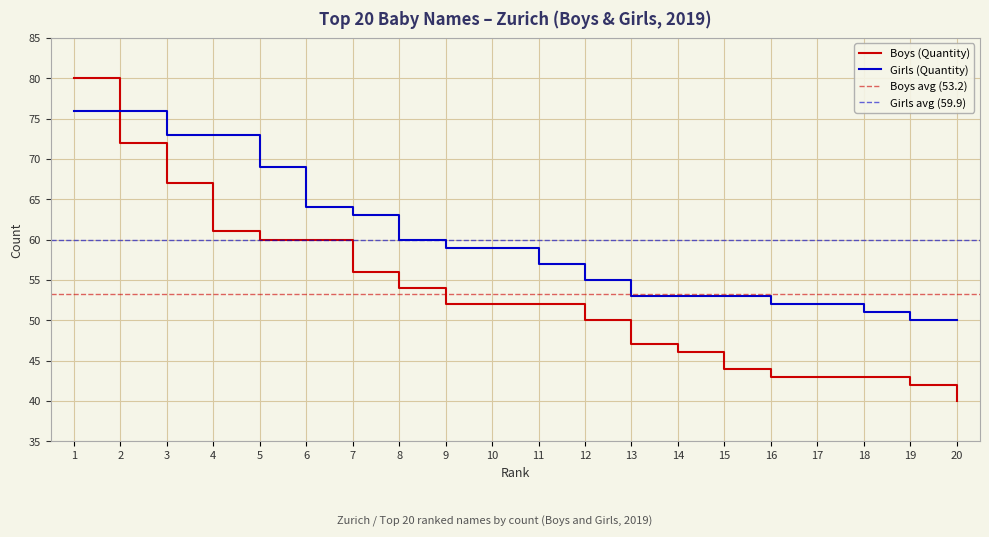

What is the difference between the highest and lowest values at 17?

9